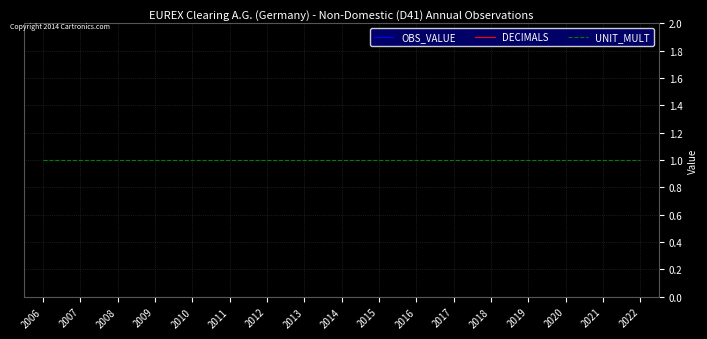

List the series in order of their peak value, highest first.

UNIT_MULT, OBS_VALUE, DECIMALS